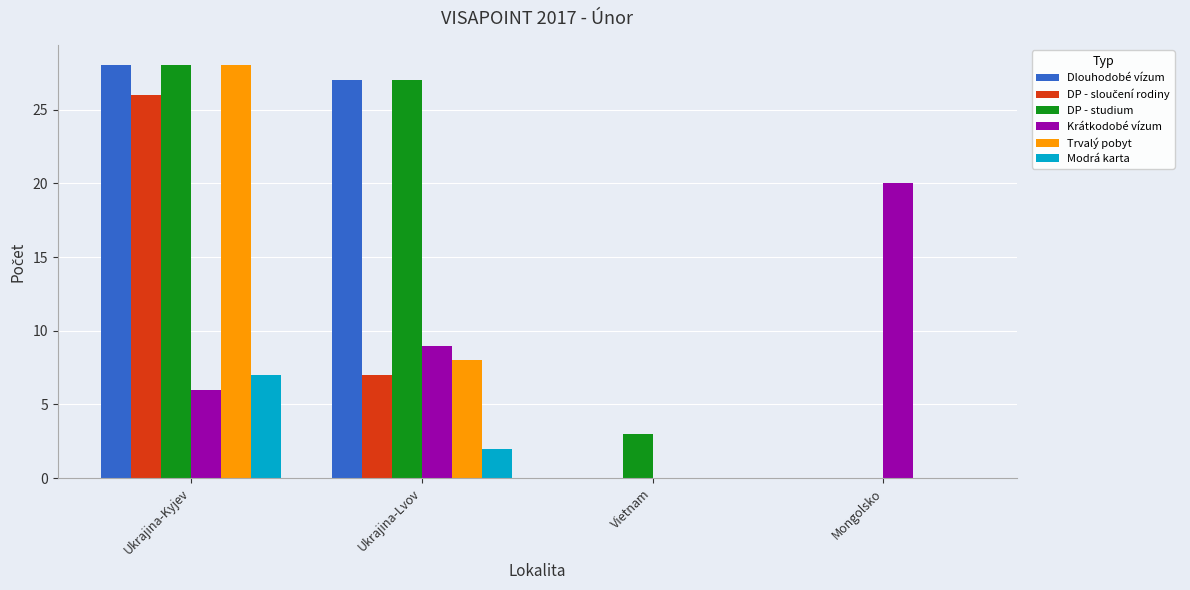

Between Ukrajina-Kyjev and Ukrajina-Lvov, which series saw the biggest shift?

Trvalý pobyt